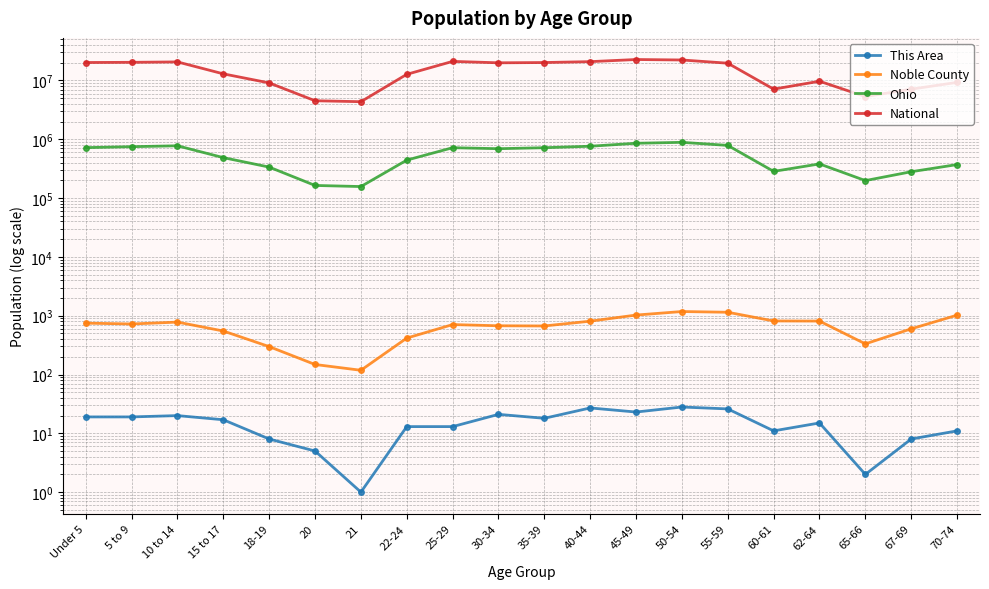

How many data points in This Area are above 17?

9